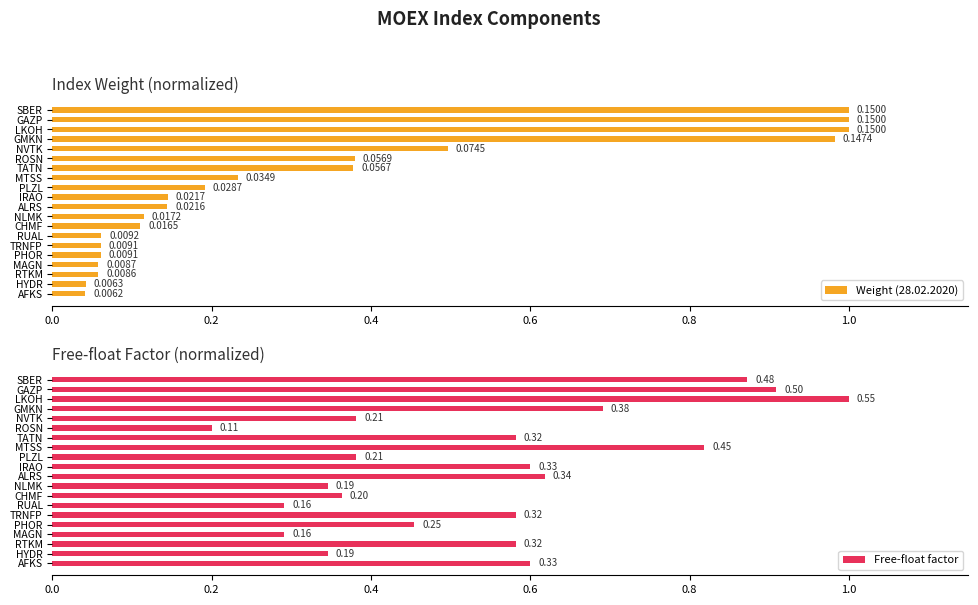

At which label does Free-float factor reach its minimum?

ROSN